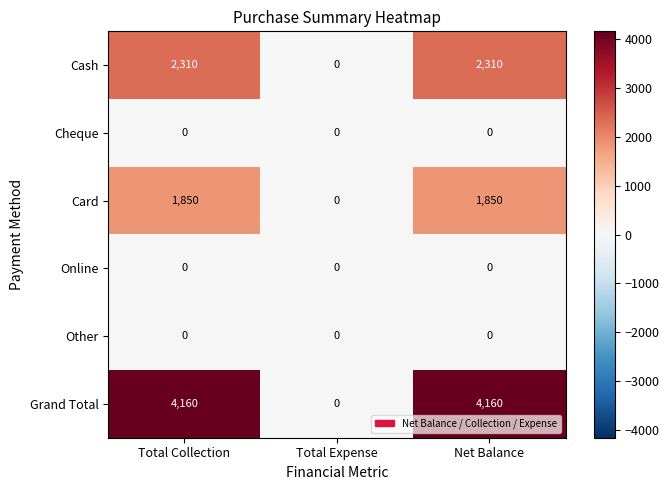

Reading left to right, extract all data points from this chart.

Cash: 2310	0	2310
Cheque: 0	0	0
Card: 1850	0	1850
Online: 0	0	0
Other: 0	0	0
Grand Total: 4160	0	4160